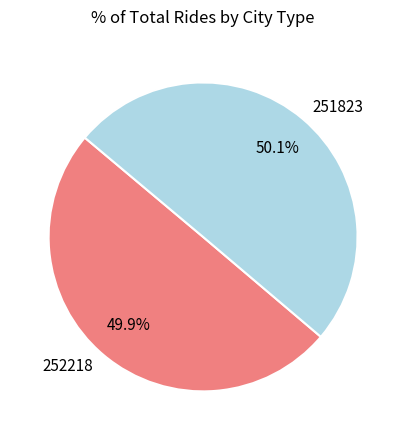

To the nearest percent, what is the average slice percentage?

50%